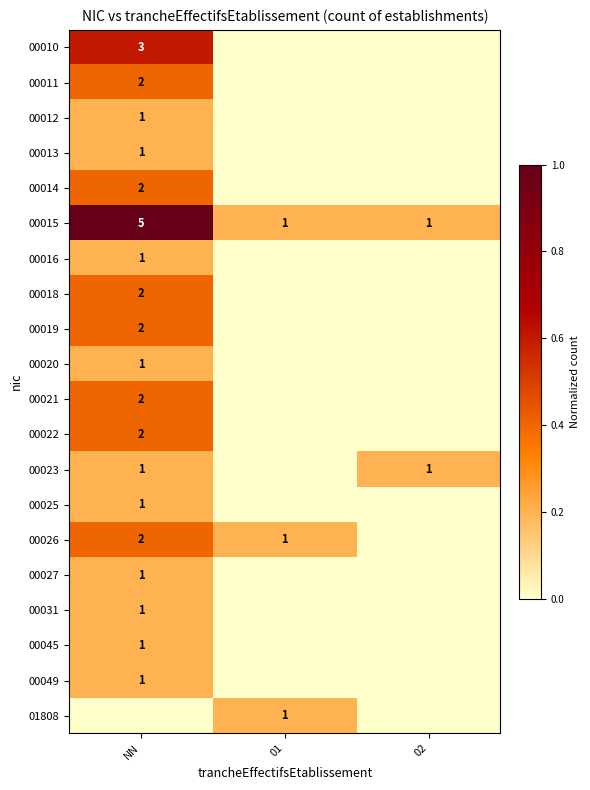

True or false: 00015 has a value of 5 at NN.

True